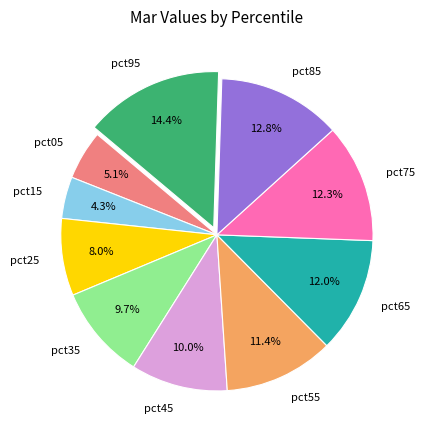

Combined, what portion of the pie is pct75 and pct15?

16.6%